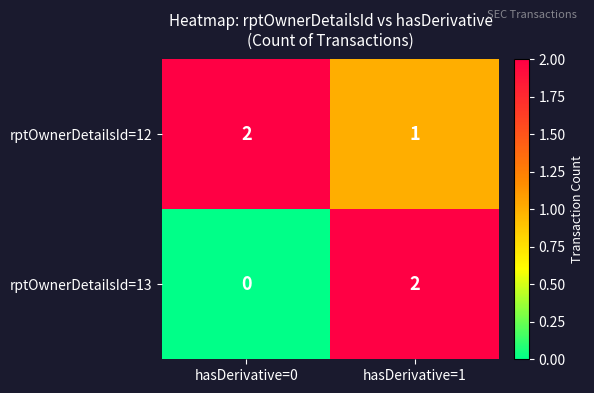

At which category is the sum across all series the highest?

hasDerivative=1